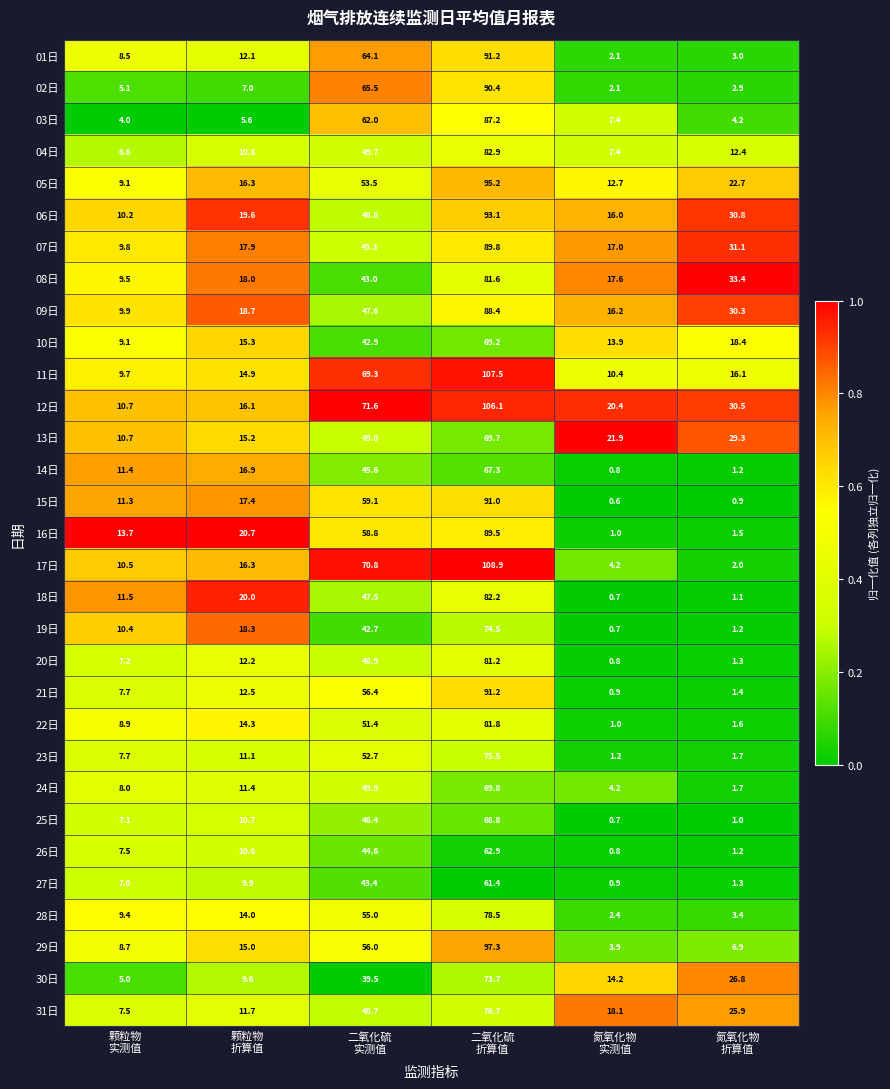

Which series has the widest spread of values?

17日